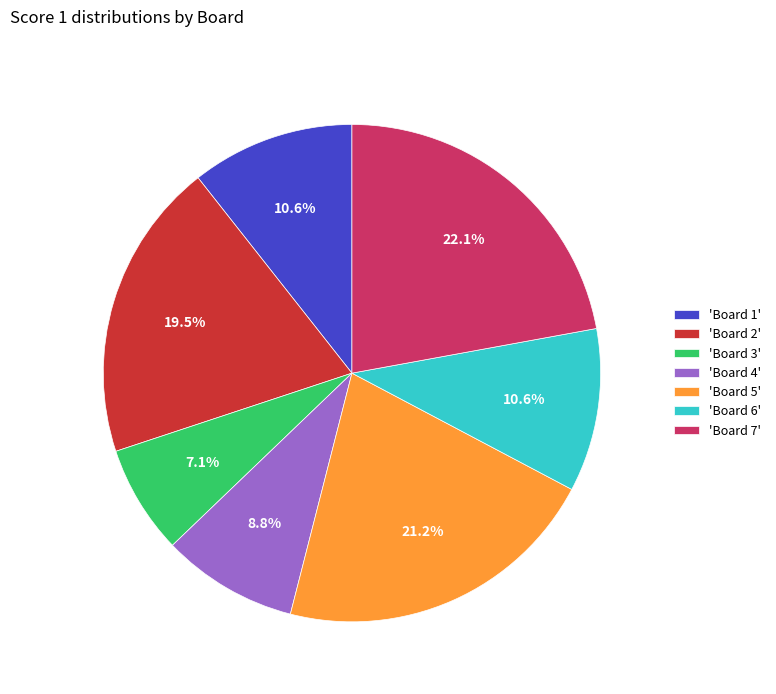

Is 'Board 2' the majority of the pie?

No